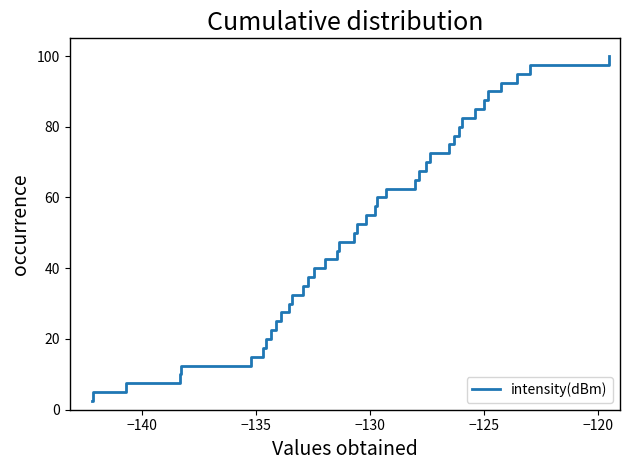

What is the difference between the maximum and second lowest values?

95.0